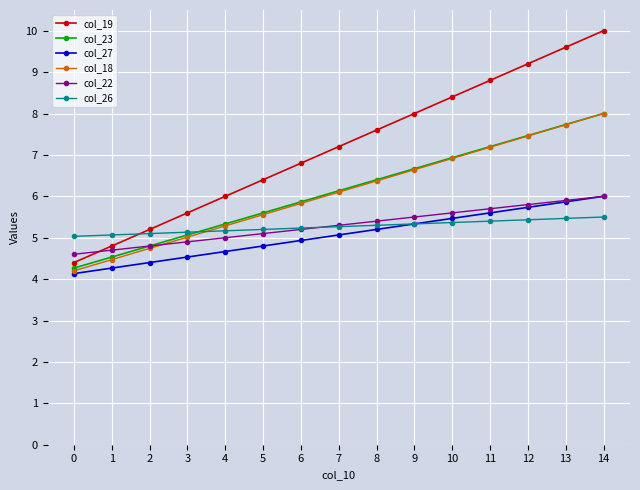

Rank the categories by col_23 value from highest to lowest.

14, 13, 12, 11, 10, 9, 8, 7, 6, 5, 4, 3, 2, 1, 0